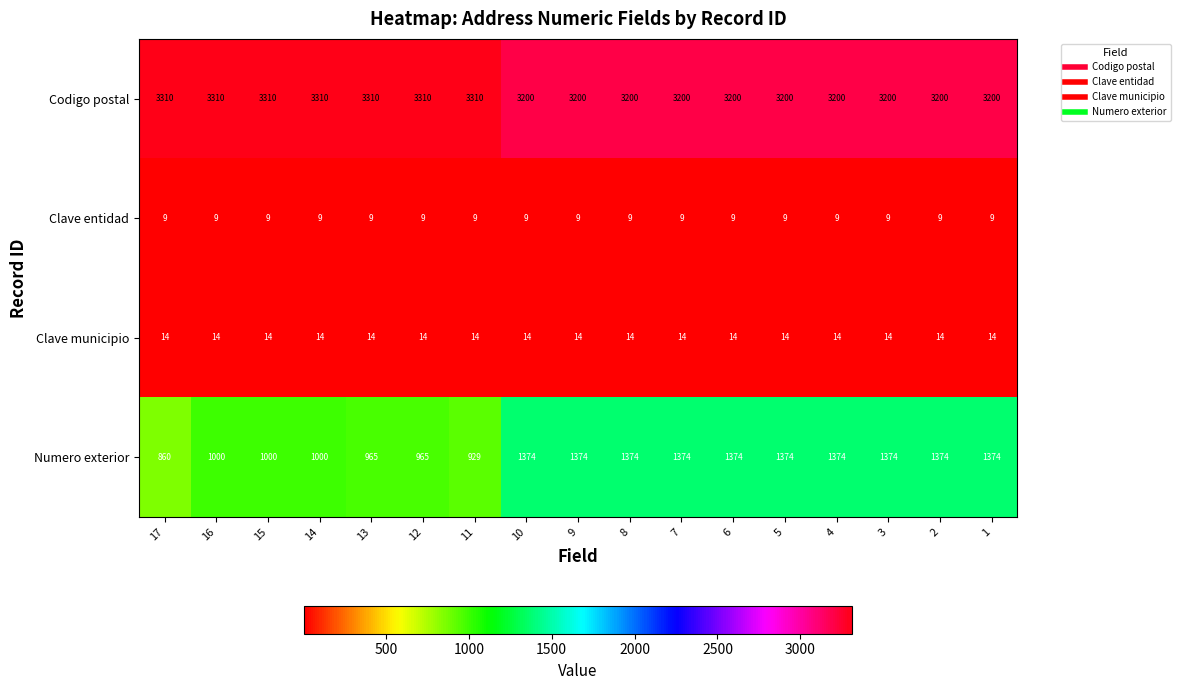

What is the spread (max minus min) of values at 6?

3191